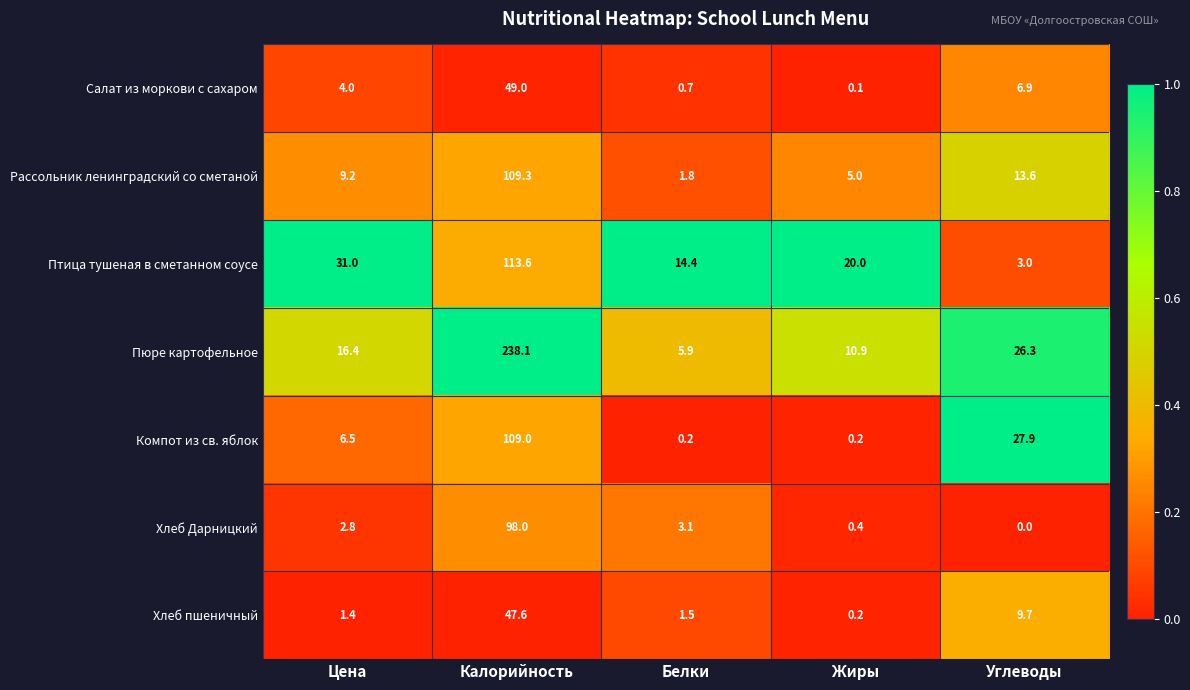

Which series has the largest total across all categories?

Пюре картофельное